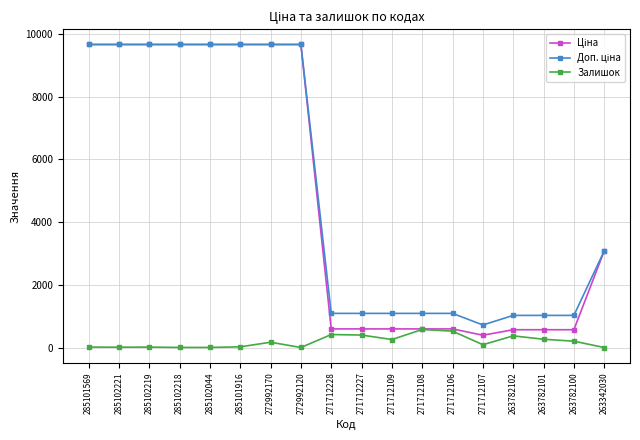

What position from the left is 263782101?

16